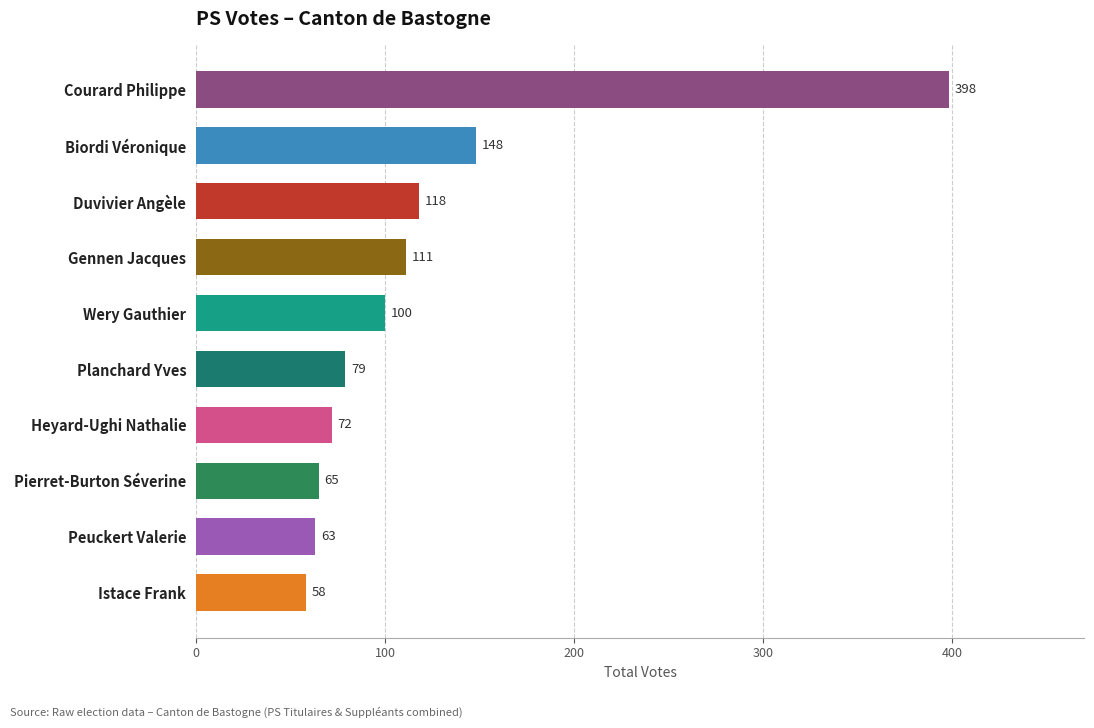

Rank the categories by value from highest to lowest.

Courard Philippe, Biordi Véronique, Duvivier Angèle, Gennen Jacques, Wery Gauthier, Planchard Yves, Heyard-Ughi Nathalie, Pierret-Burton Séverine, Peuckert Valerie, Istace Frank